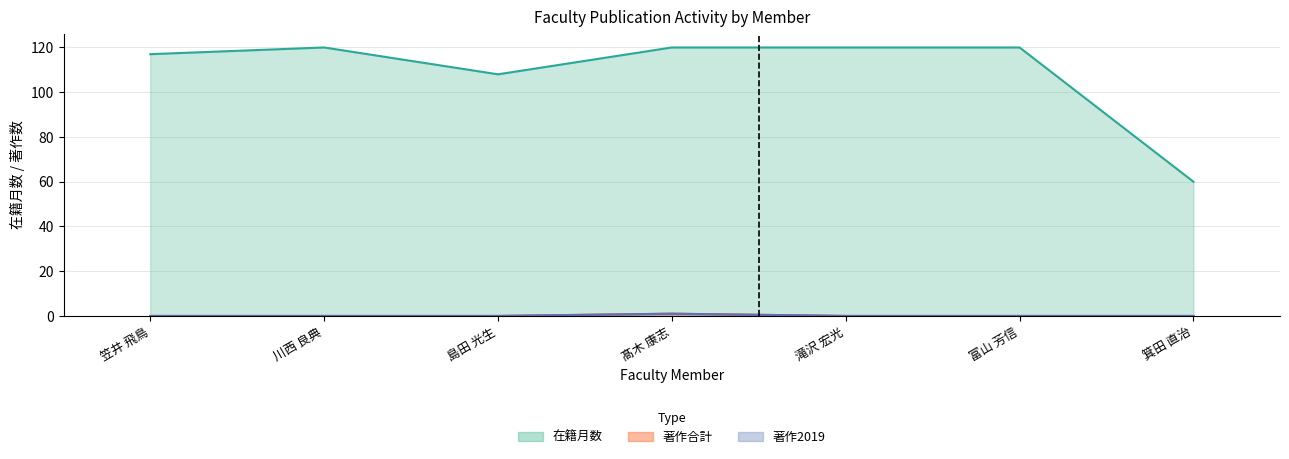

Rank the categories by 著作合計 value from highest to lowest.

髙木 康志, 笠井 飛鳥, 川西 良典, 島田 光生, 滝沢 宏光, 富山 芳信, 箕田 直治